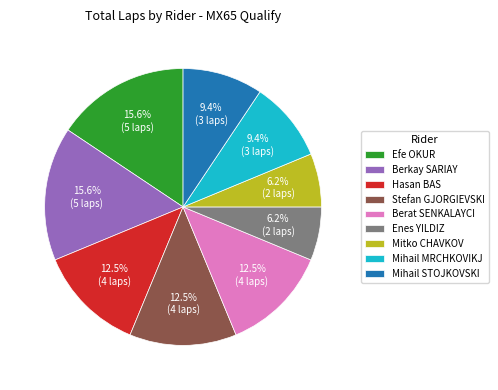

Approximately how many times larger is the value at Mihail MRCHKOVIKJ compared to Efe OKUR?

0.6